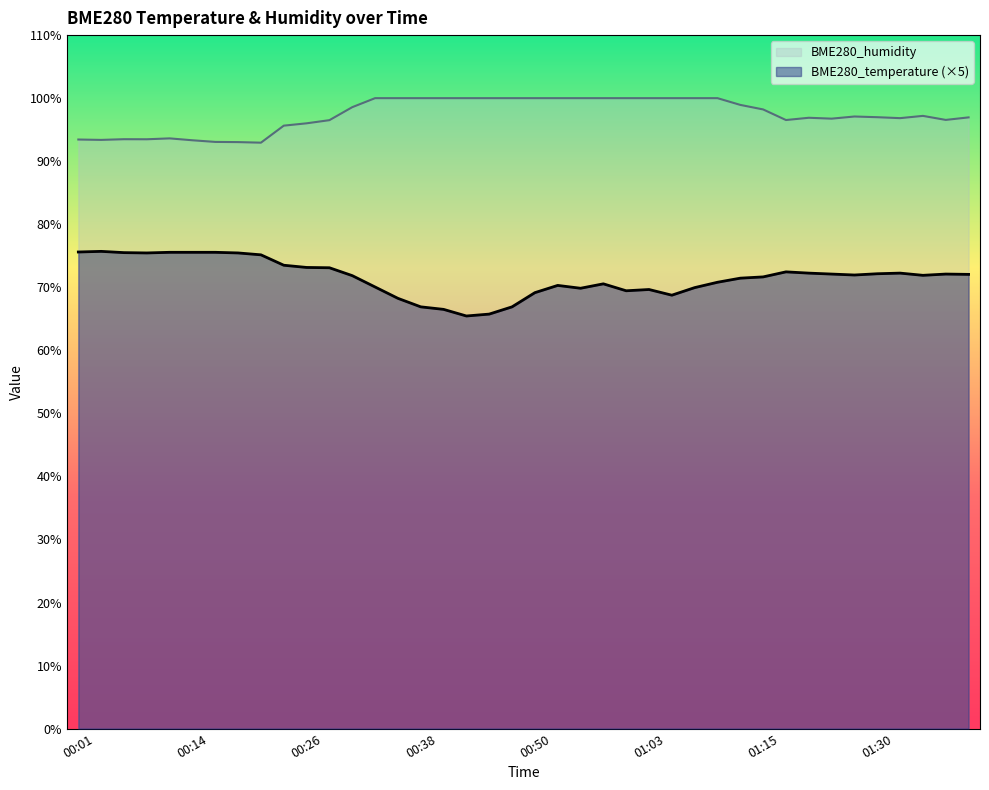

Is it true that BME280_humidity equals 100.0 at 00:43?

True